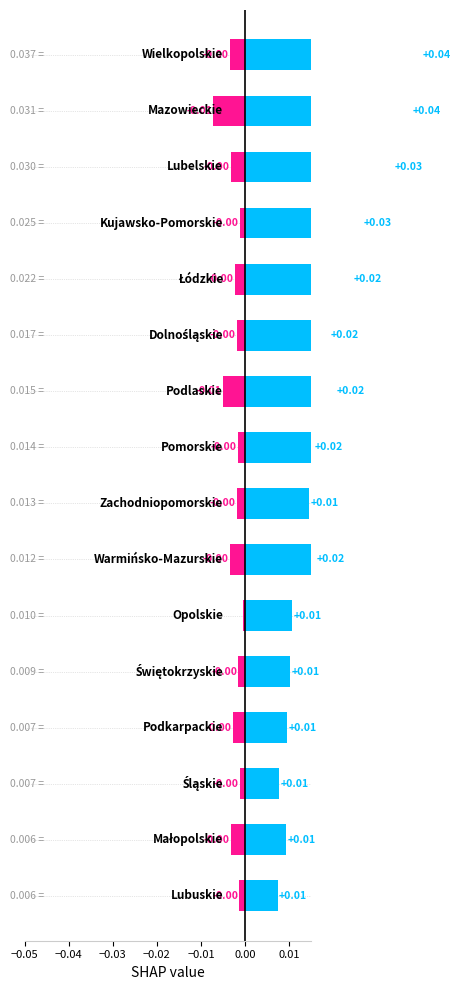

The łąki trwałe series shows -0.0 at 12. True or false?

True